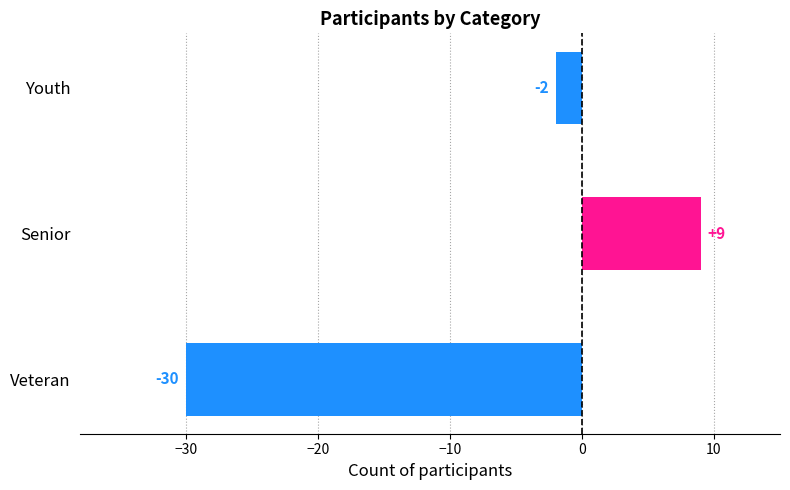

Count the values in the range -30 to 9.

3